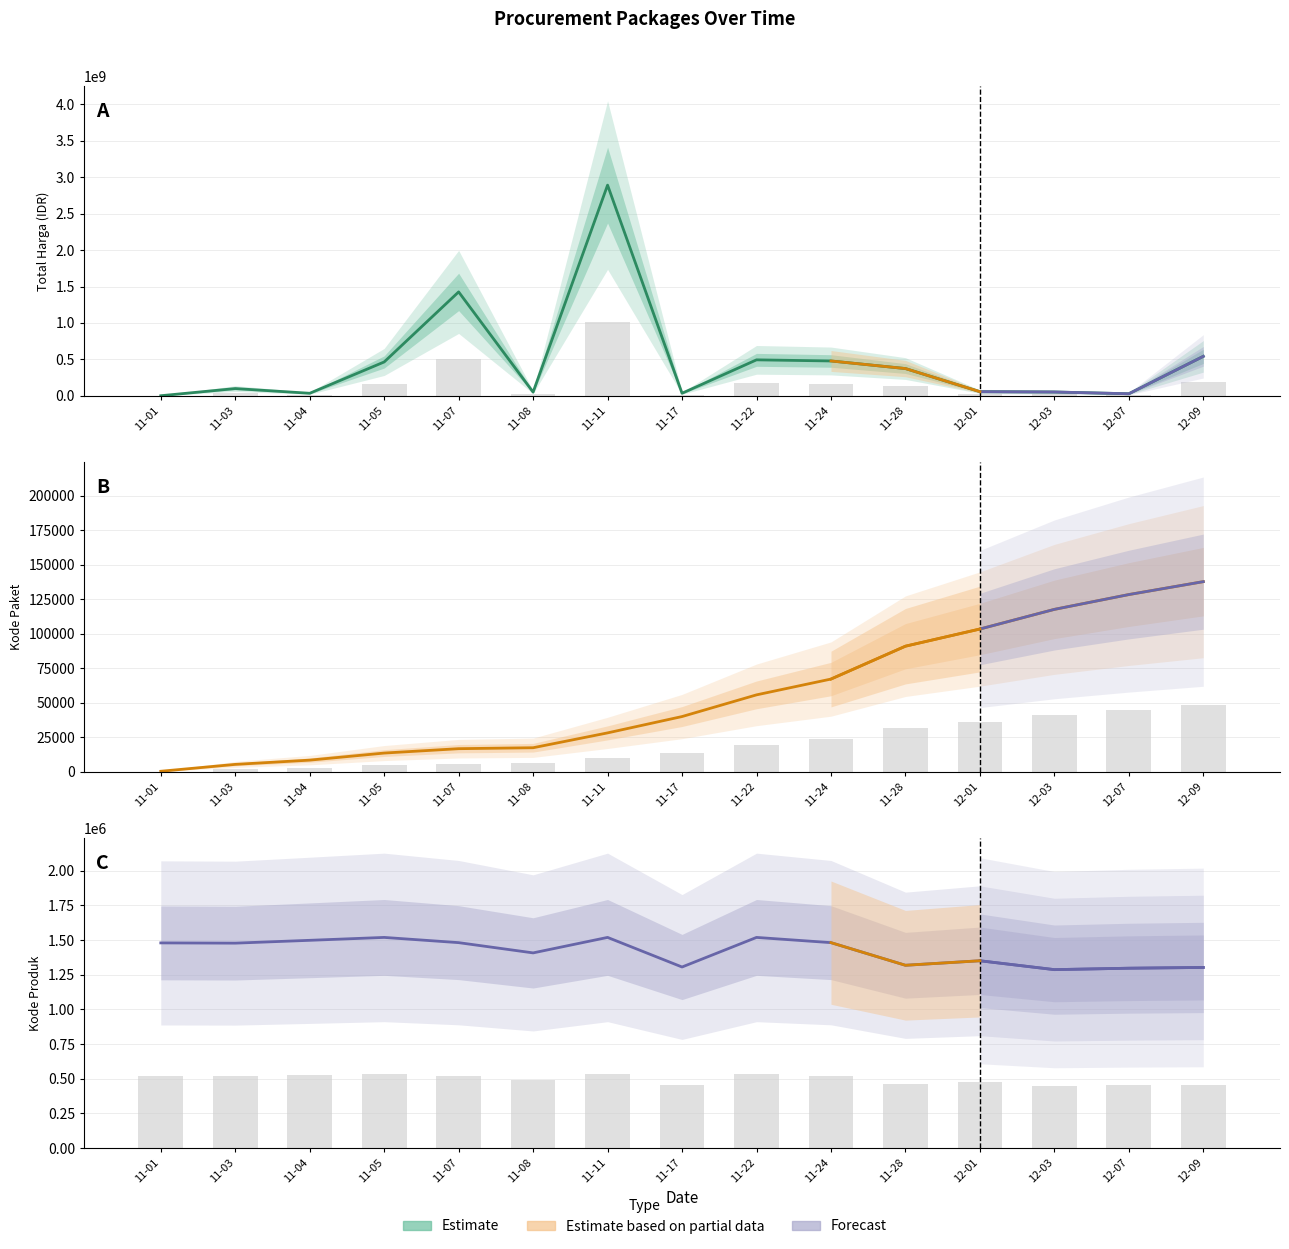

What is the difference between the highest and lowest values at 12-03?

51483217